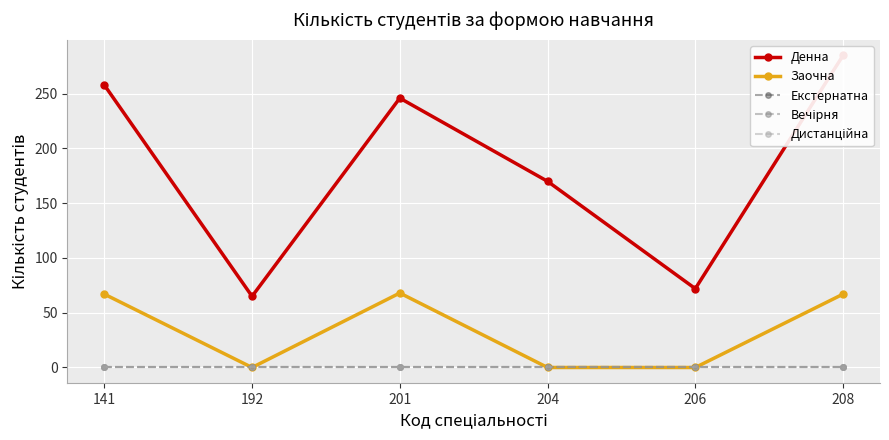

Reading left to right, transcribe all the data shown in this chart.

Денна: 141=258	192=65	201=246	204=170	206=72	208=285
Заочна: 141=67	192=0	201=68	204=0	206=0	208=67
Екстернатна: 141=0	192=0	201=0	204=0	206=0	208=0
Вечірня: 141=0	192=0	201=0	204=0	206=0	208=0
Дистанційна: 141=0	192=0	201=0	204=0	206=0	208=0